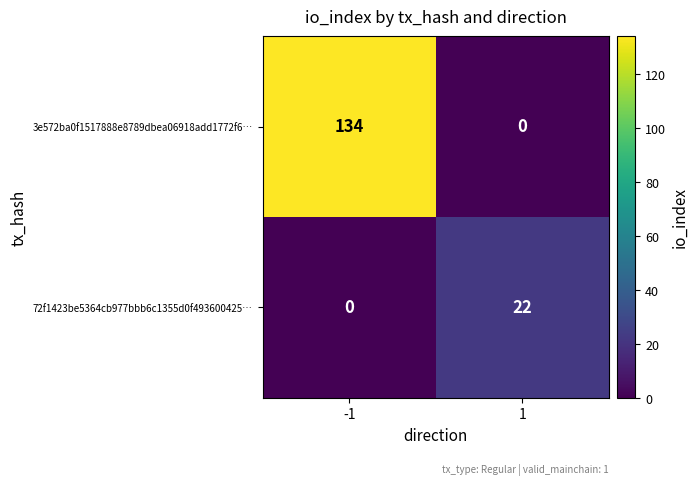

Rank the categories by 3e572ba0f1517888e8789dbea06918add1772f6… value from highest to lowest.

-1, 1